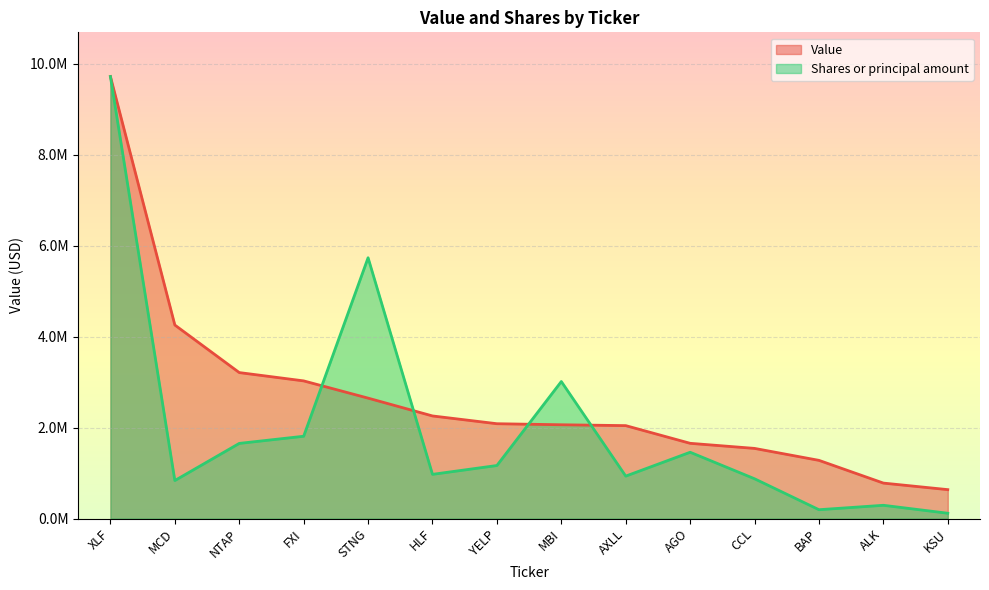

Where do Value and Shares or principal amount first cross each other?

FXI and STNG